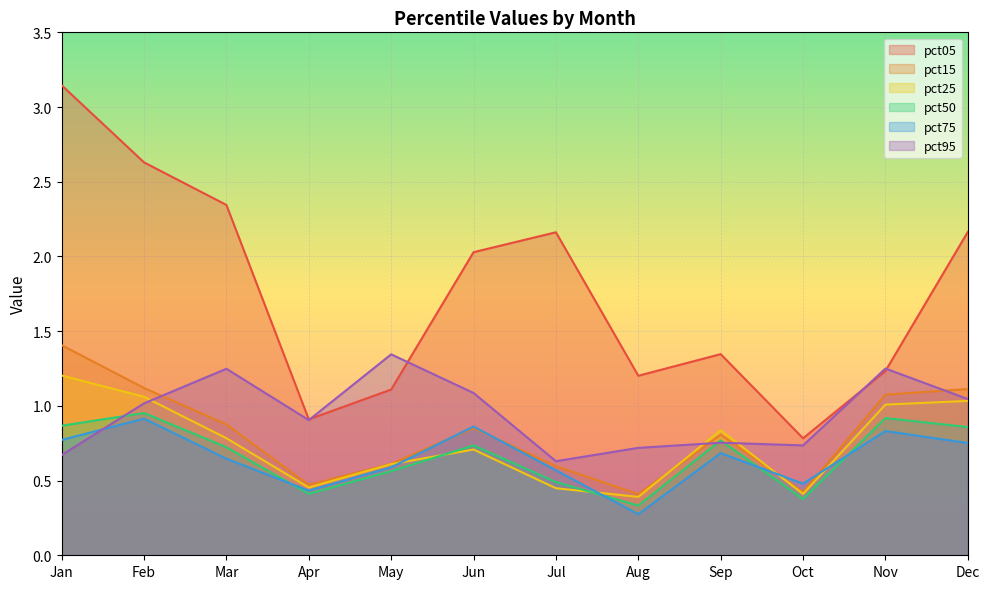

The pct25 series shows 0.7 at Jan. True or false?

False